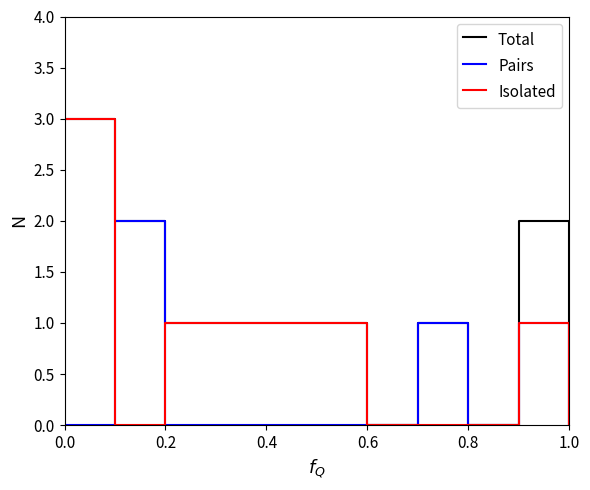

Rank the series by their average value, from lowest to highest.

Pairs, Isolated, Total